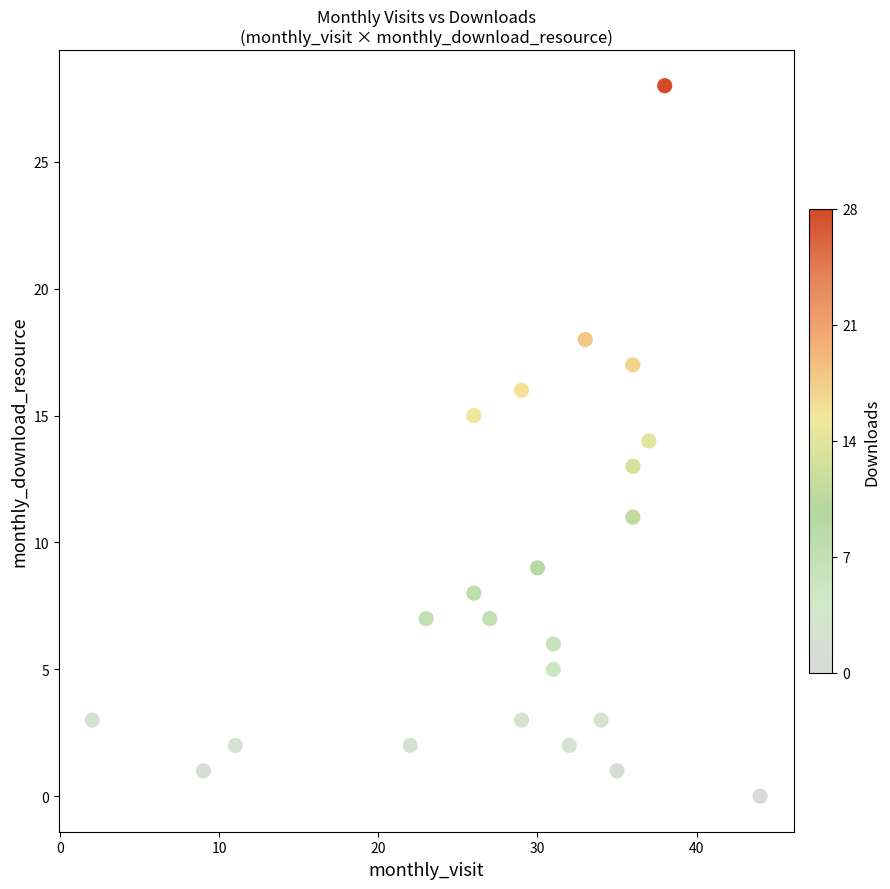

What is the range of X values (max minus min)?

42